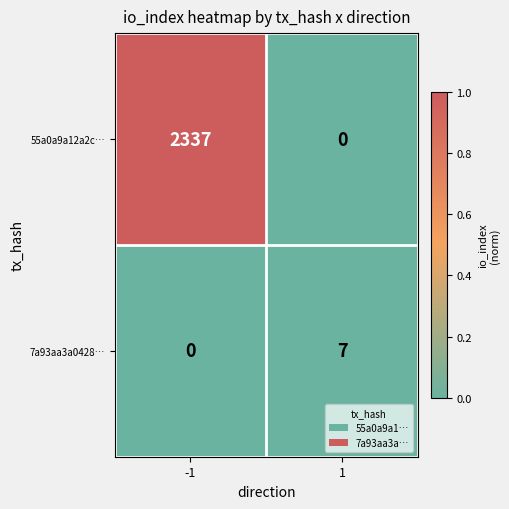

How many data points in 55a0a9a12a2c… are less than 2337?

1